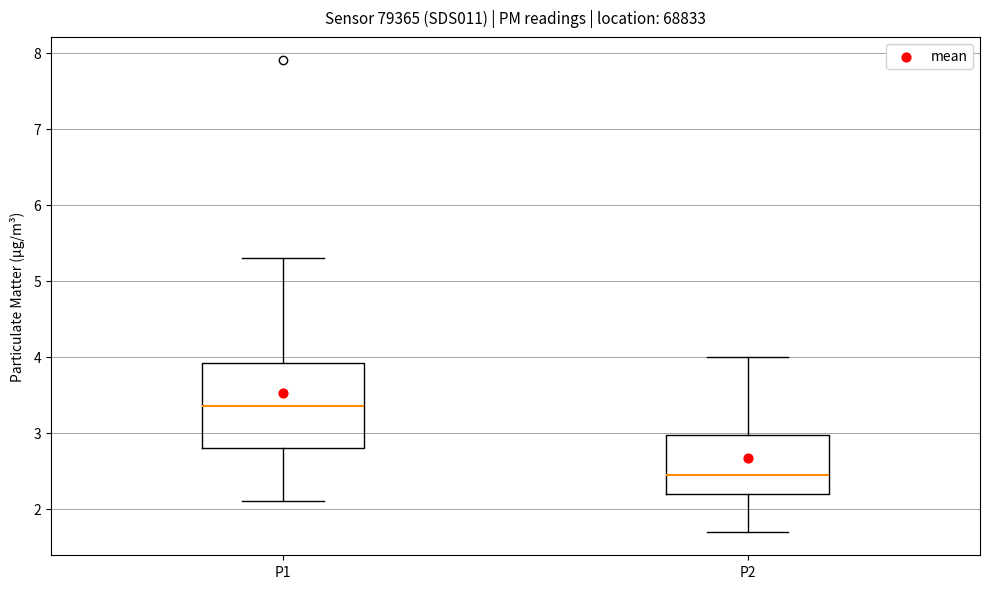

Comparing the boxes themselves (not the whiskers), which one is the tallest?

P1